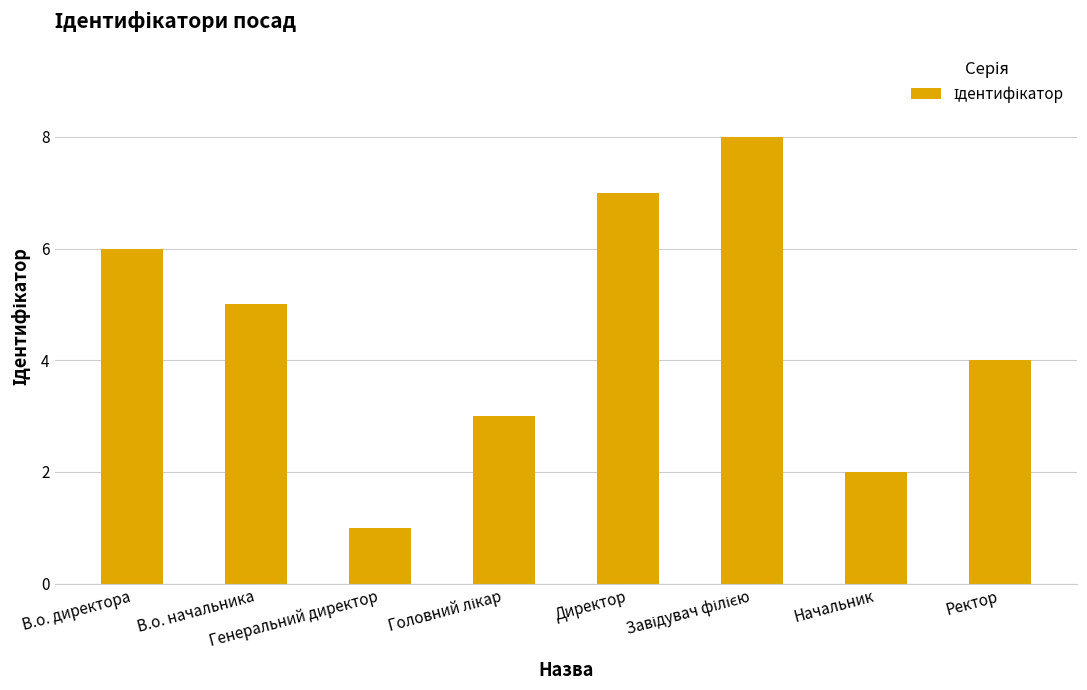

What is the difference between the second highest and minimum values?

6